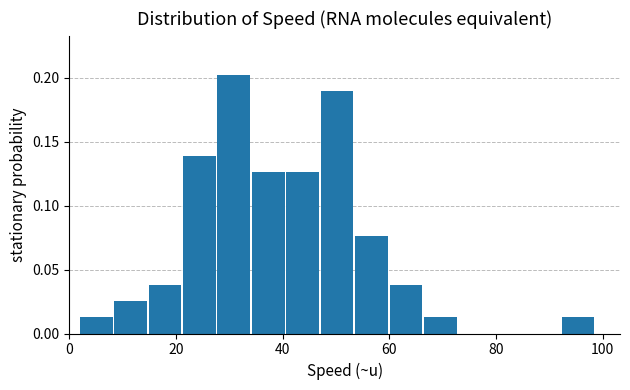

Around what value on the x-axis is the tallest bar? Give the approximate position of its centre, as read against the axis.

30